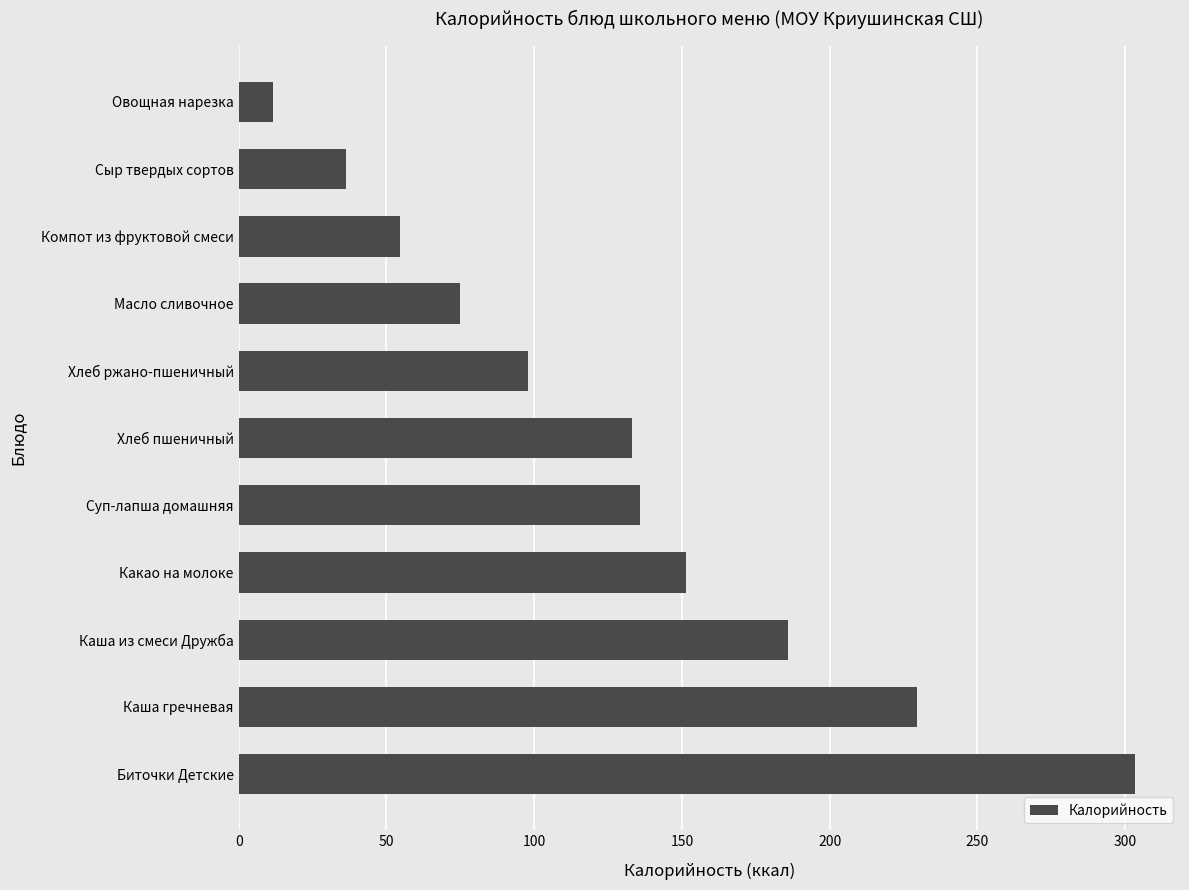

What is the minimum value shown in the chart?

11.7